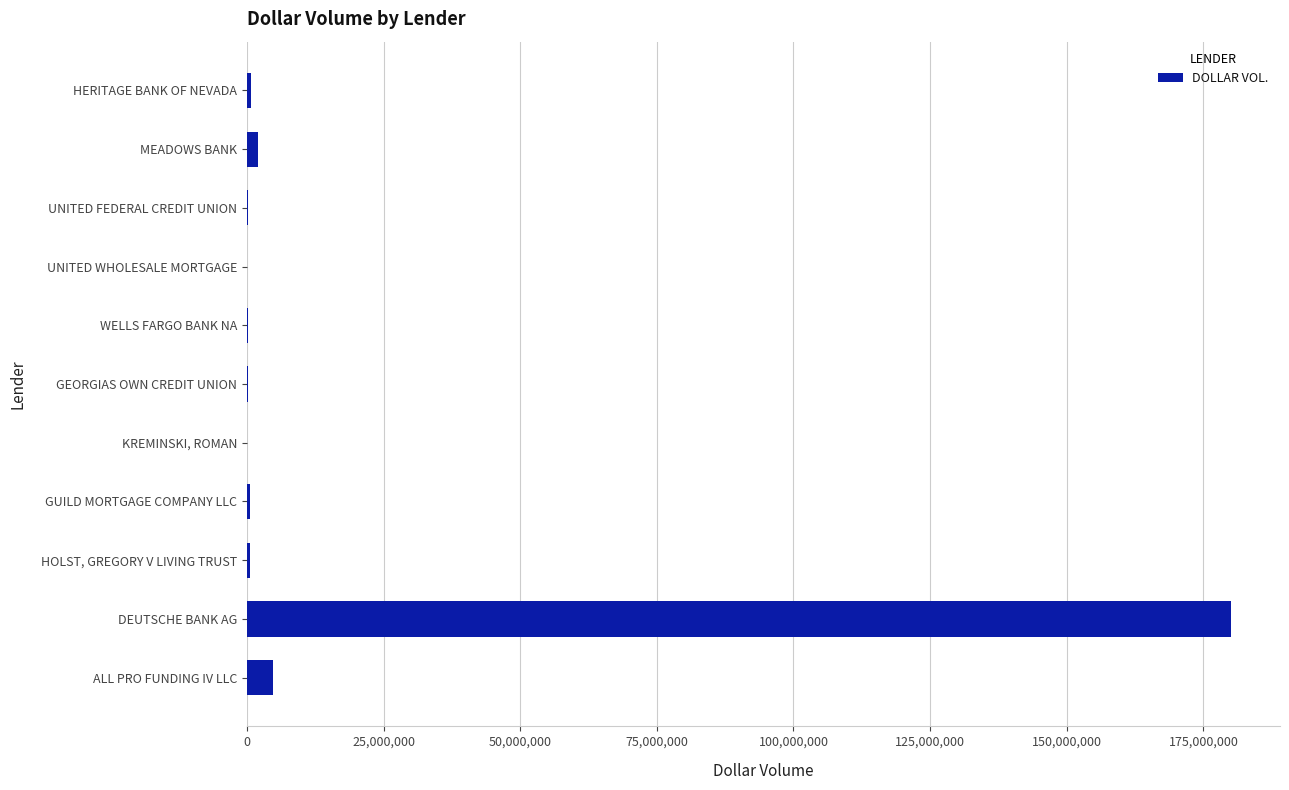

The value at DEUTSCHE BANK AG is 278014632. True or false?

False